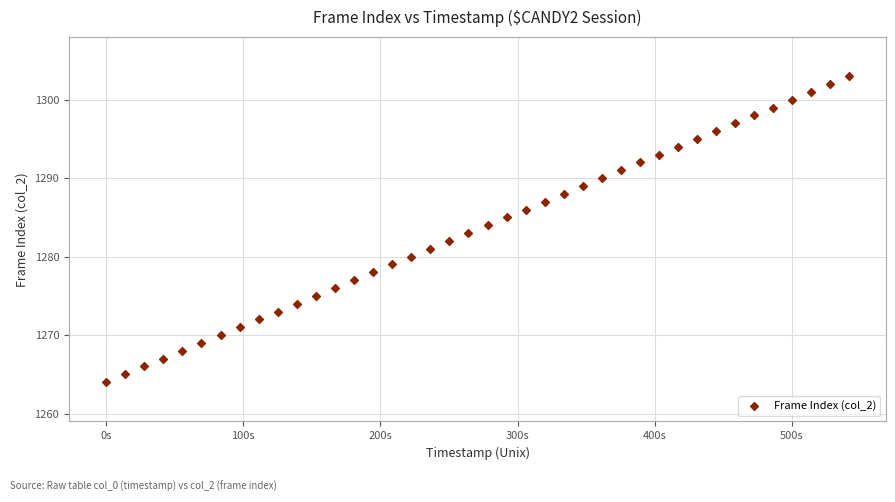

What is the range of Y values (max minus min)?

39